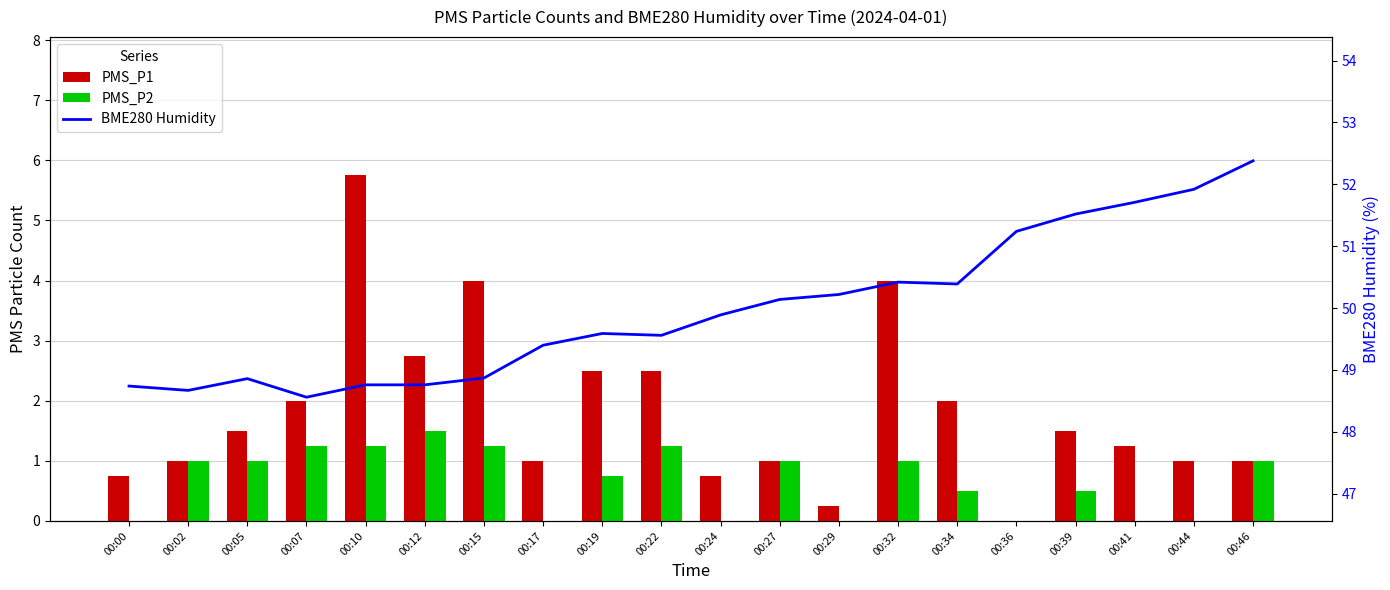

The value of PMS_P1 at 00:19 is 4.2. True or false?

False